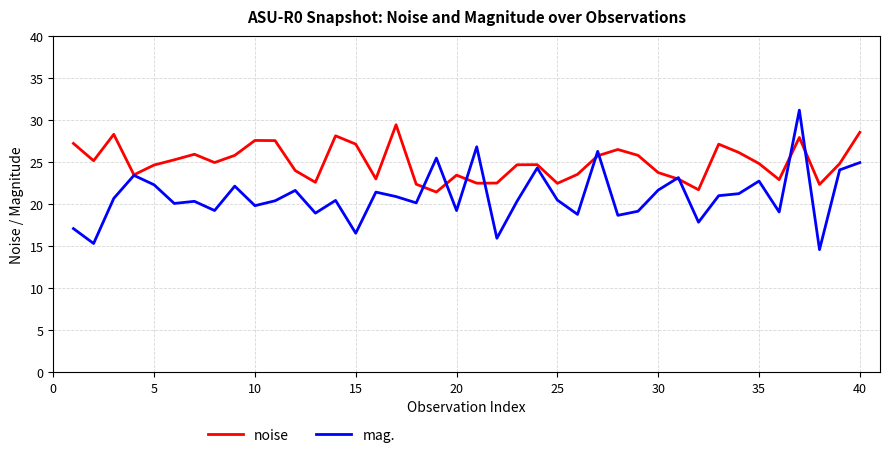

Count the number of data series in this chart.

2